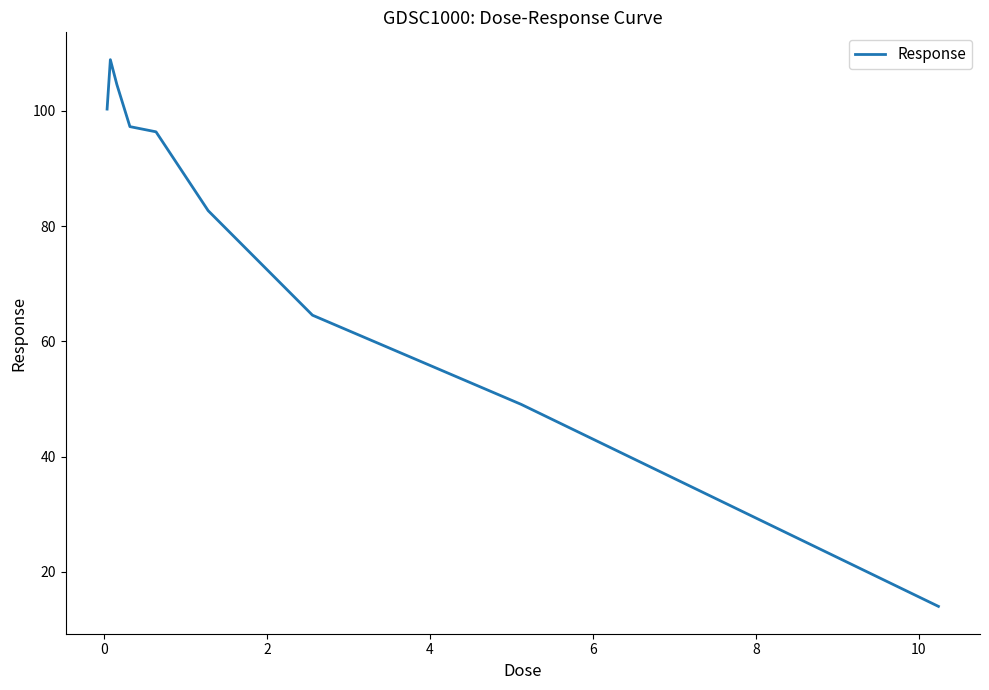

What is the greatest value displayed?

108.9